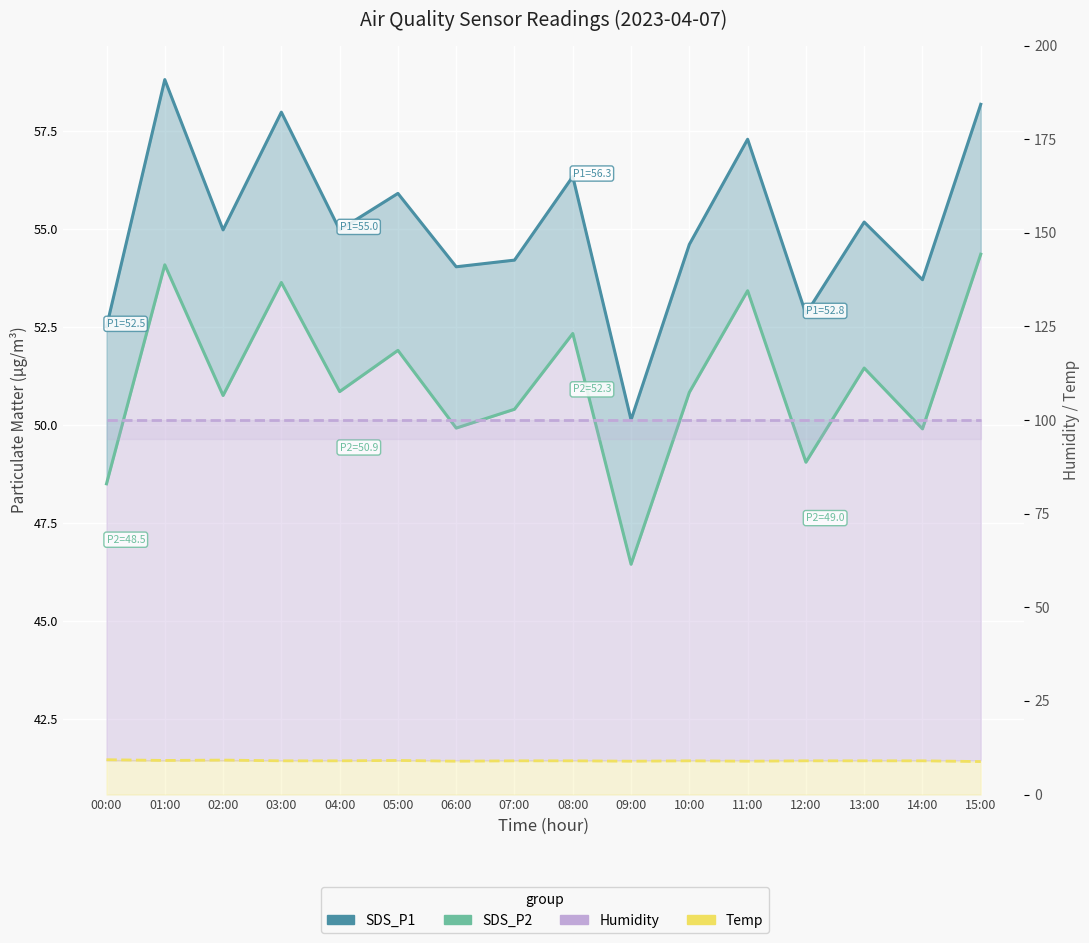

At which category does the chart reach its peak across all series?

00:00